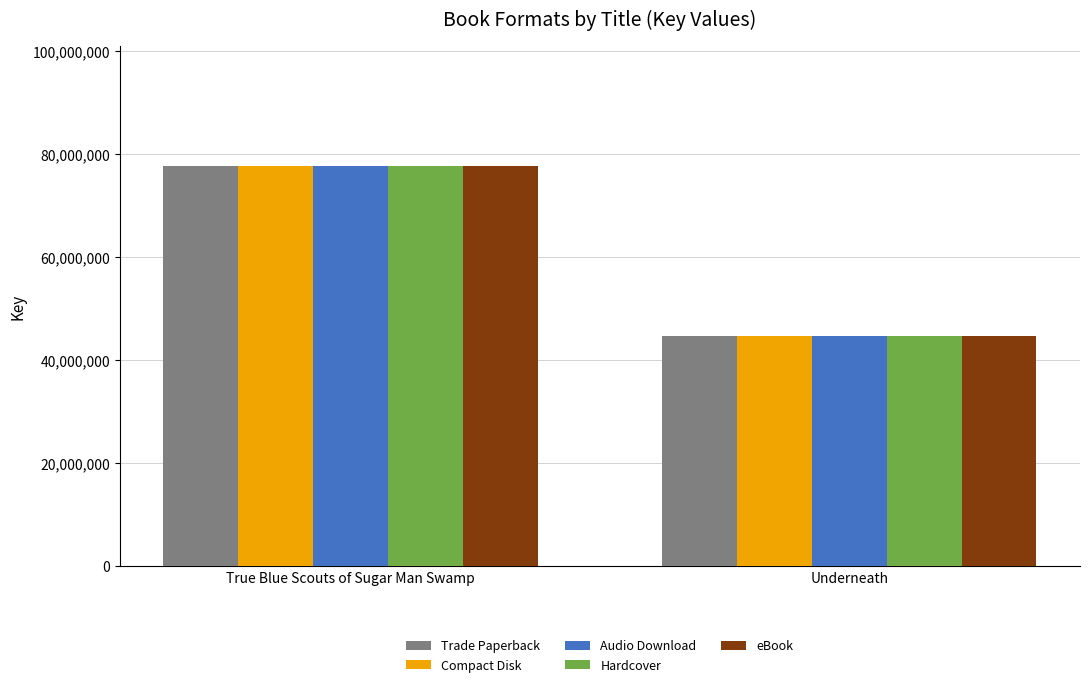

The Compact Disk series shows 29243318 at Underneath. True or false?

False